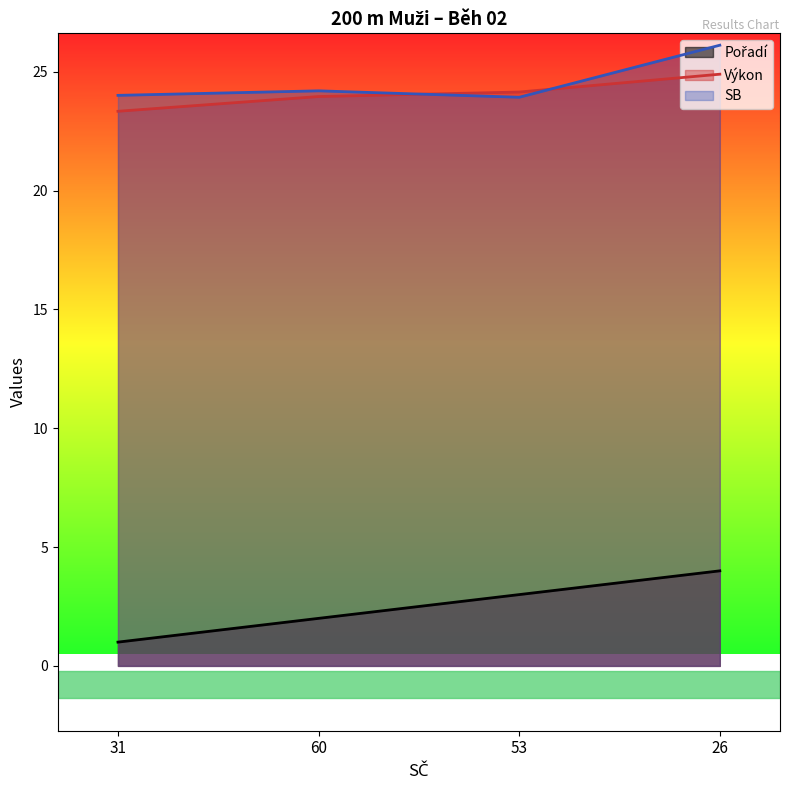

True or false: SB and Pořadí intersect in this chart.

False